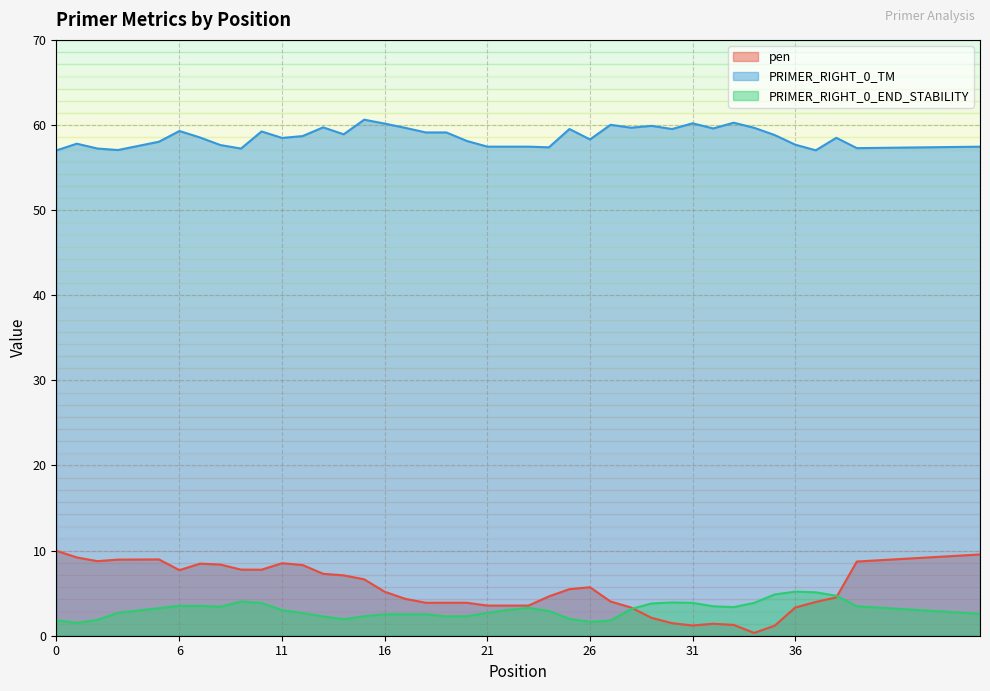

How many data points in pen are above 5?

20